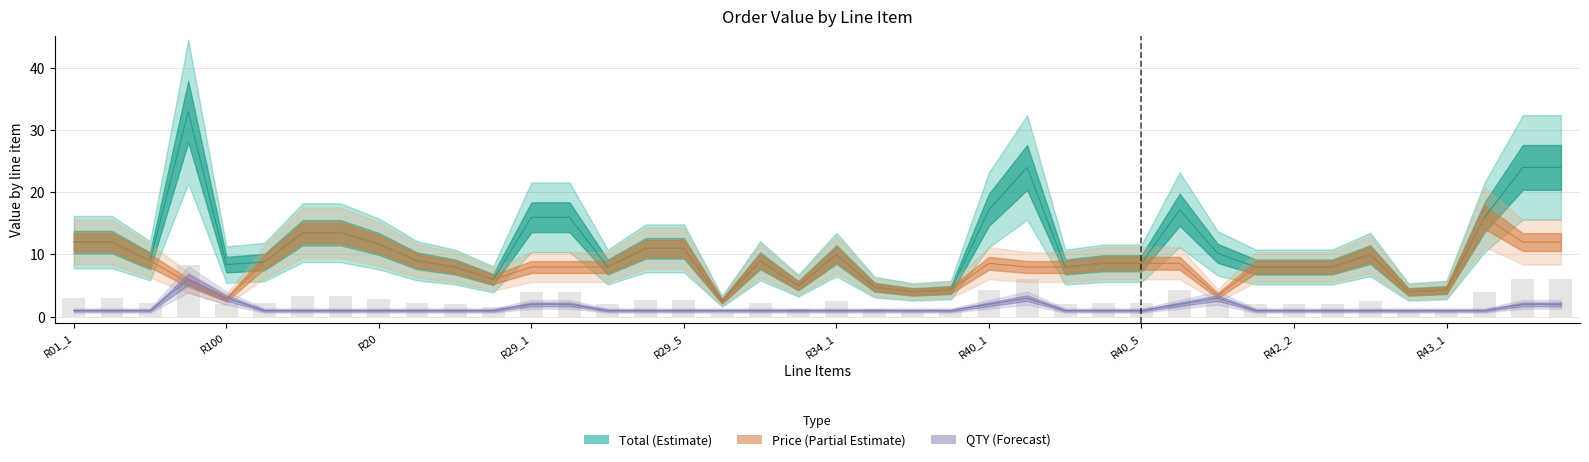

What is the label of the 10th bar from the right?

R41